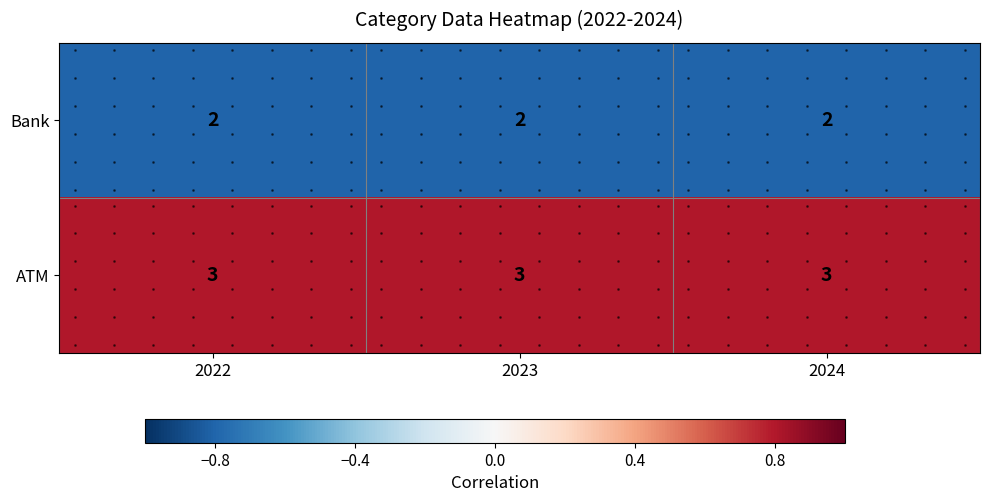

Where is ATM nearest to the value 0?

2022